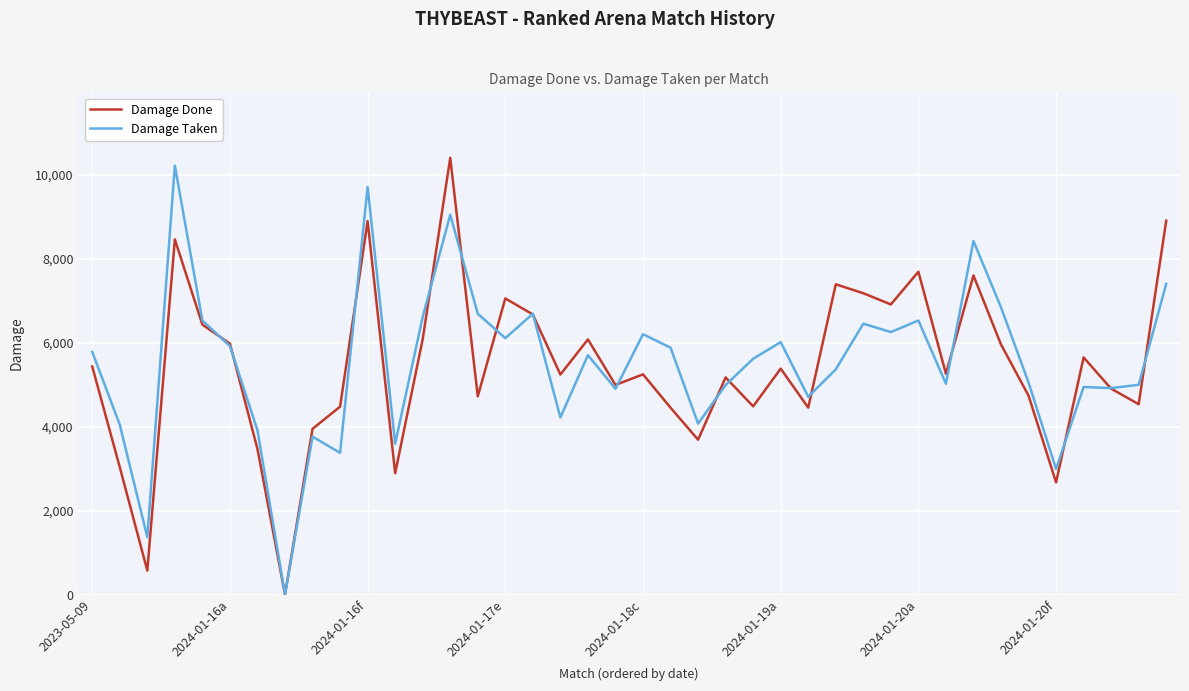

How many lines are shown in the chart?

2